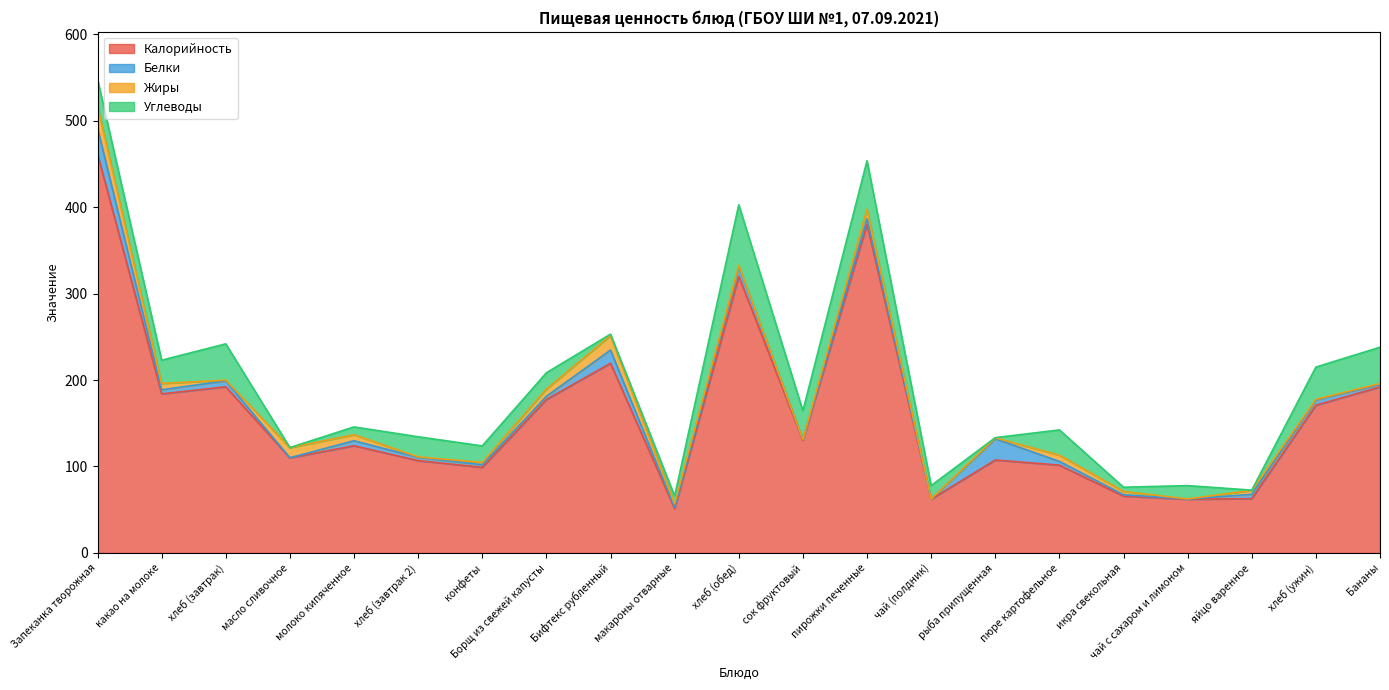

How many times do Белки and Углеводы cross each other?

8